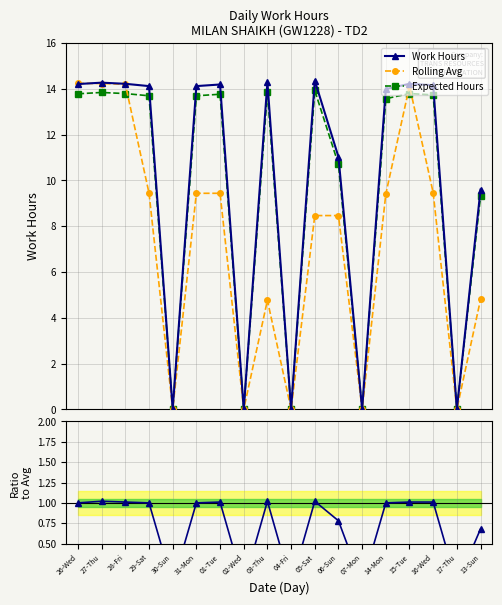

What is the highest value of the Work Hours series?

14.4